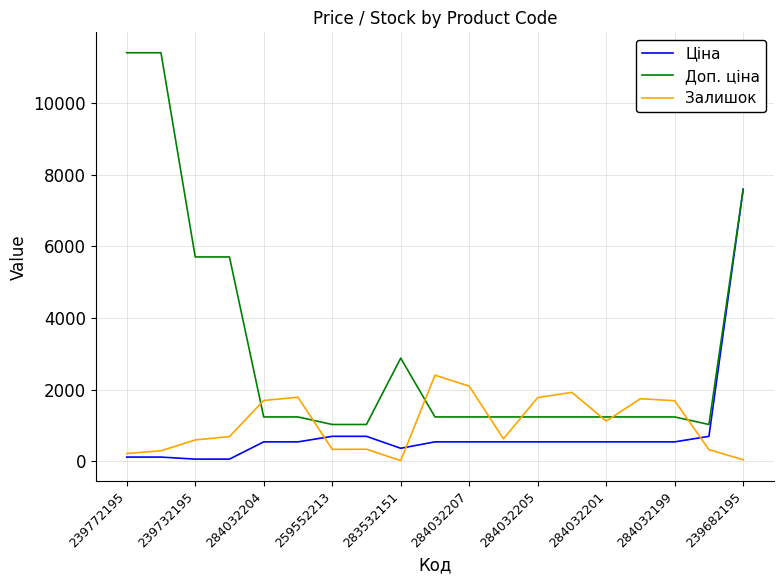

What is the maximum value shown in the chart?

11410.0